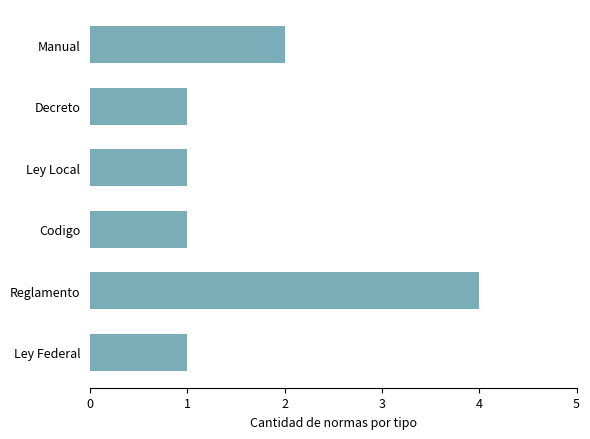

Which category has the highest value across all series?

Reglamento